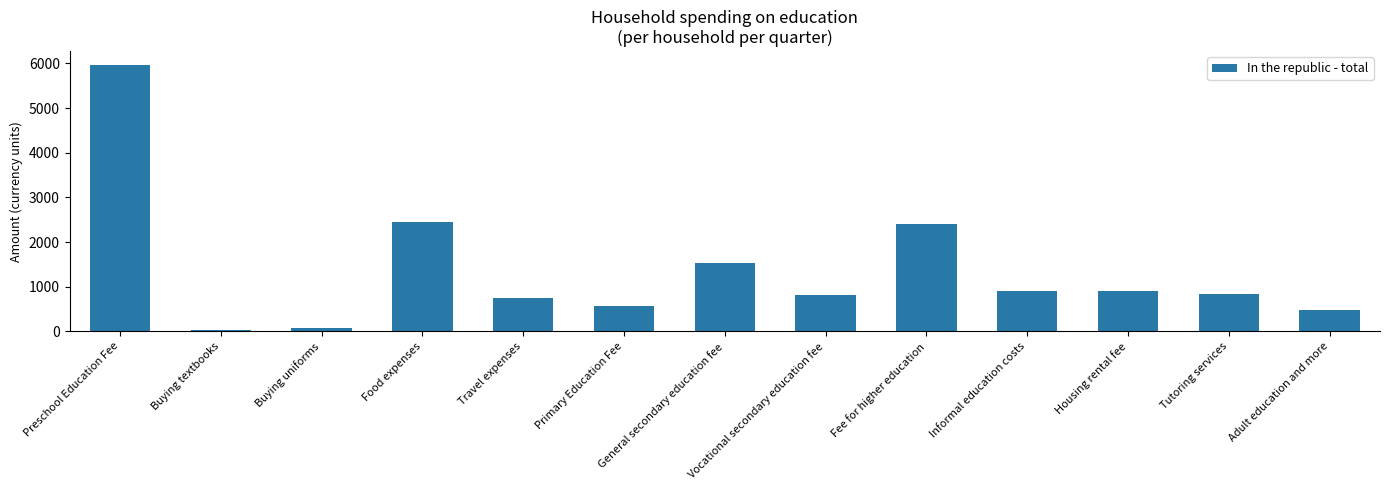

Approximately how many times larger is the value at Tutoring services compared to Food expenses?

0.3